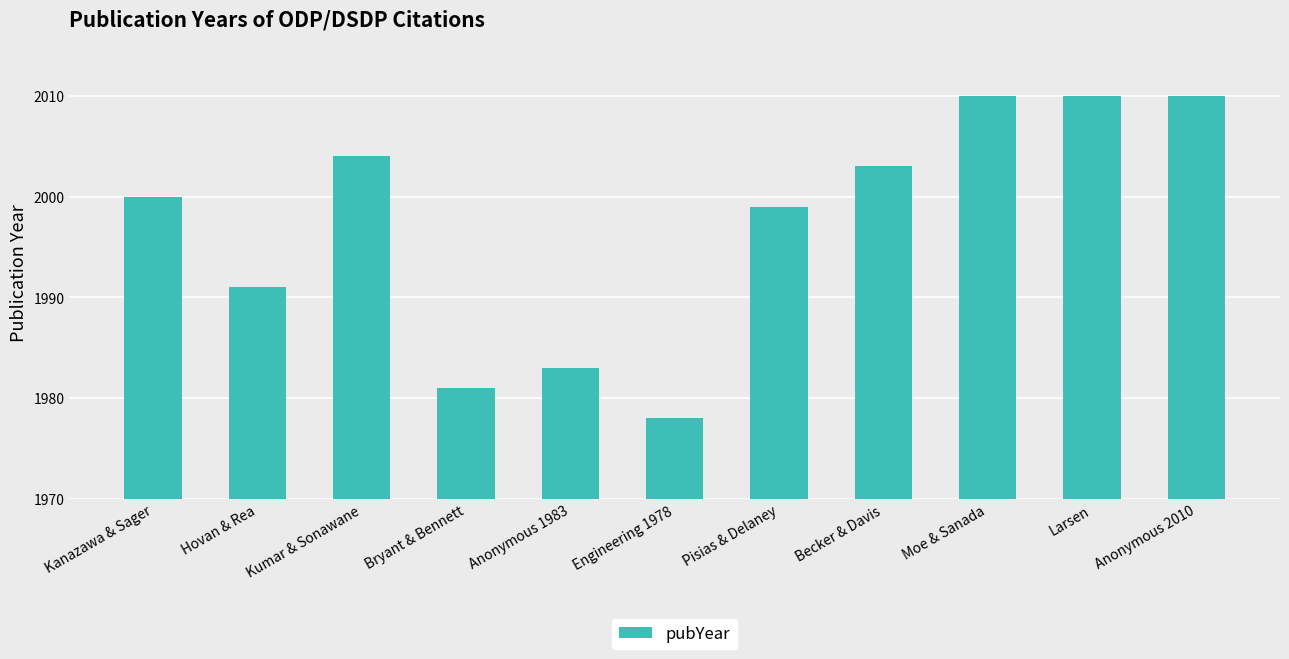

Reading left to right, list all the values displayed in this chart.

2000	1991	2004	1981	1983	1978	1999	2003	2010	2010	2010